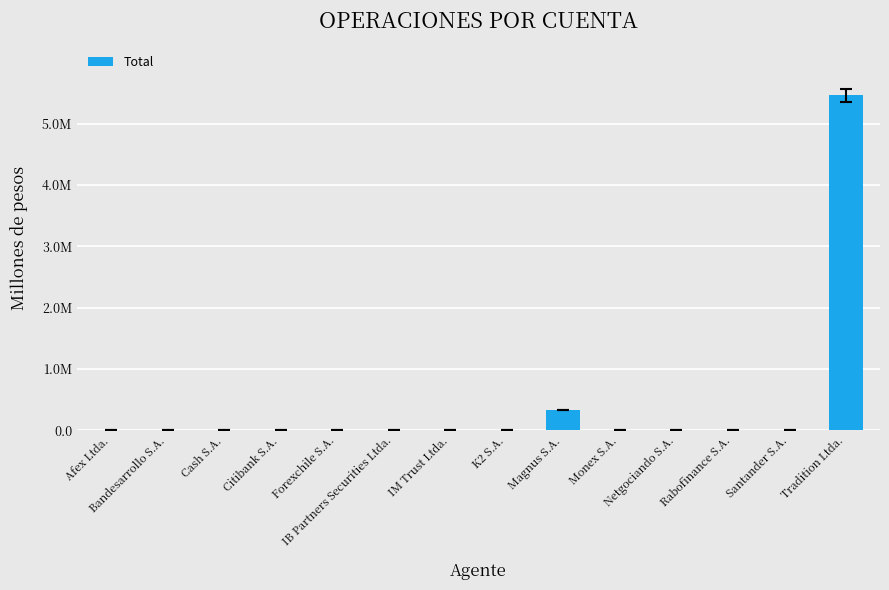

How many bars are there in total?

14